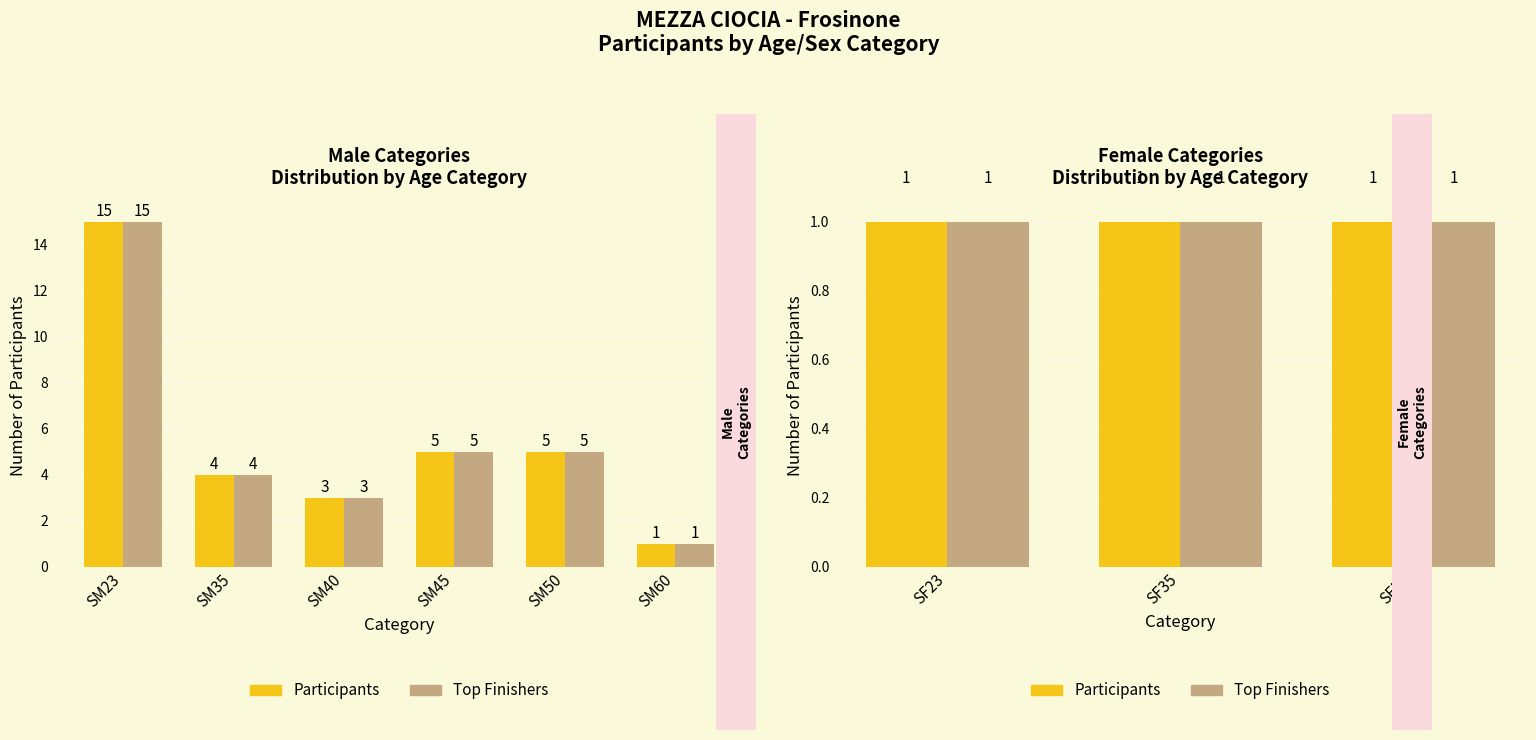

What is the greatest value displayed?

15